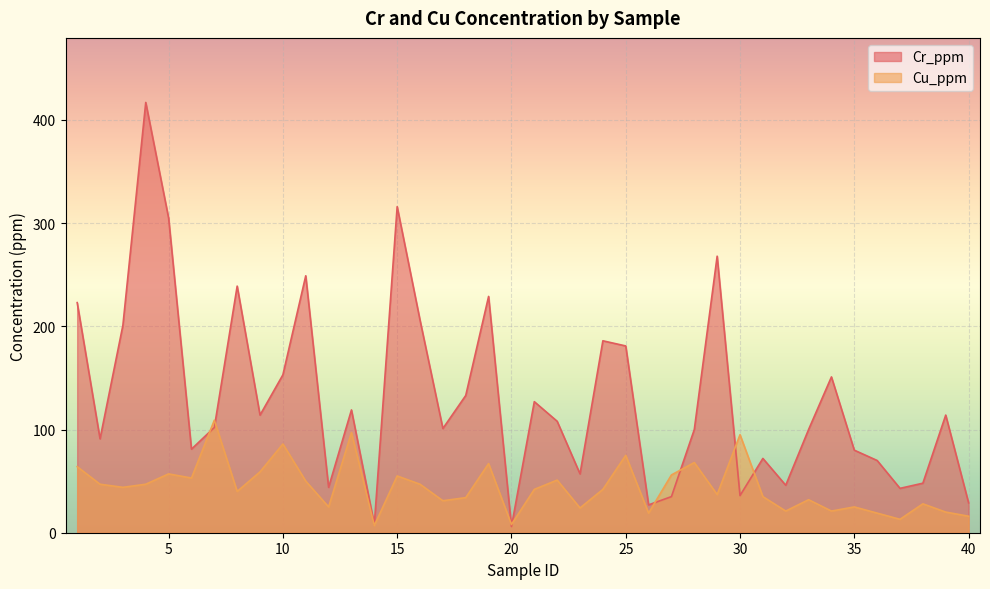

At which label is Cr_ppm closest to 211?

16